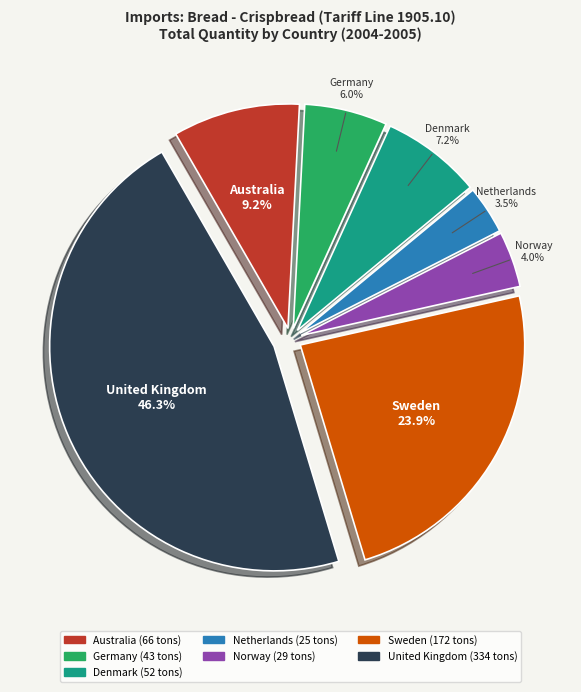

Which has a higher value, Denmark or Australia?

Australia